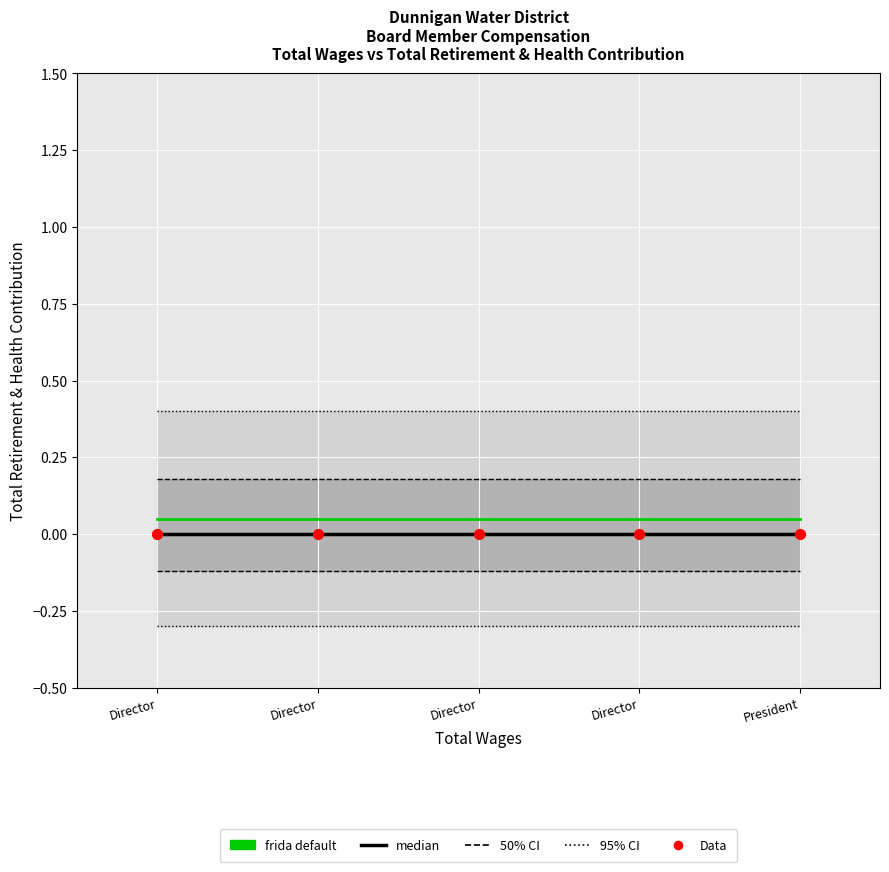

Is the value of frida default at President greater than the value of median at Director?

Yes